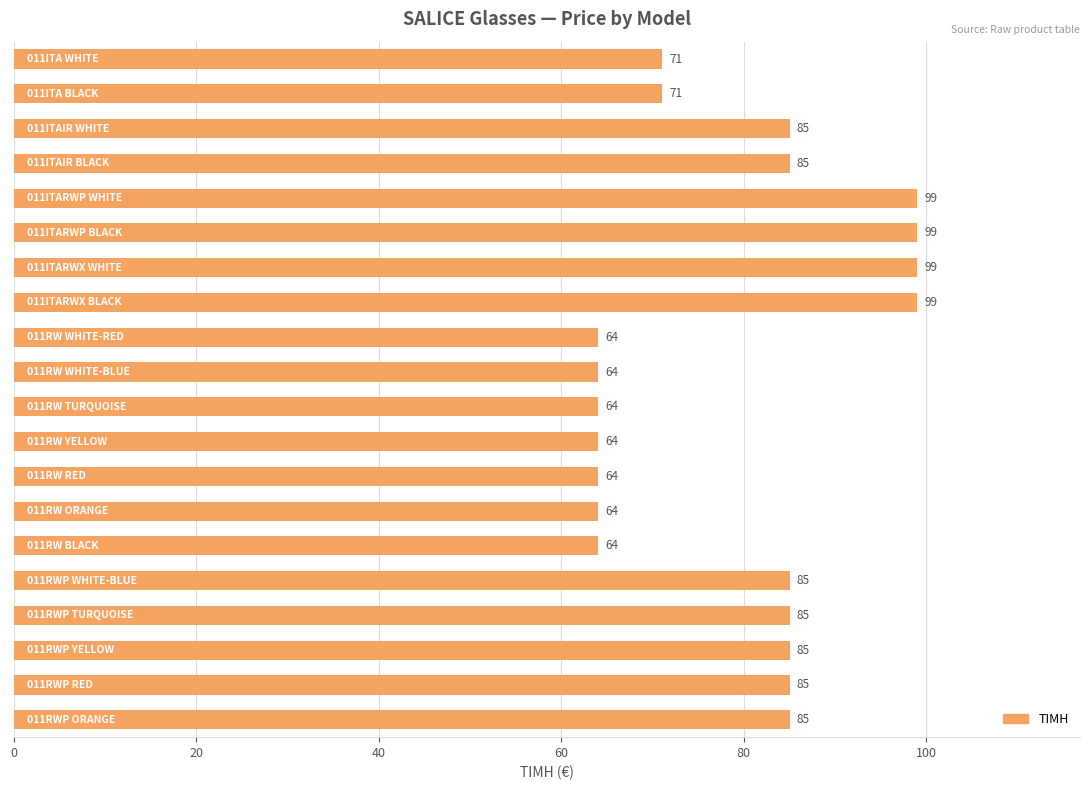

Reading top to bottom, list all the values displayed in this chart.

71	71	85	85	99	99	99	99	64	64	64	64	64	64	64	85	85	85	85	85